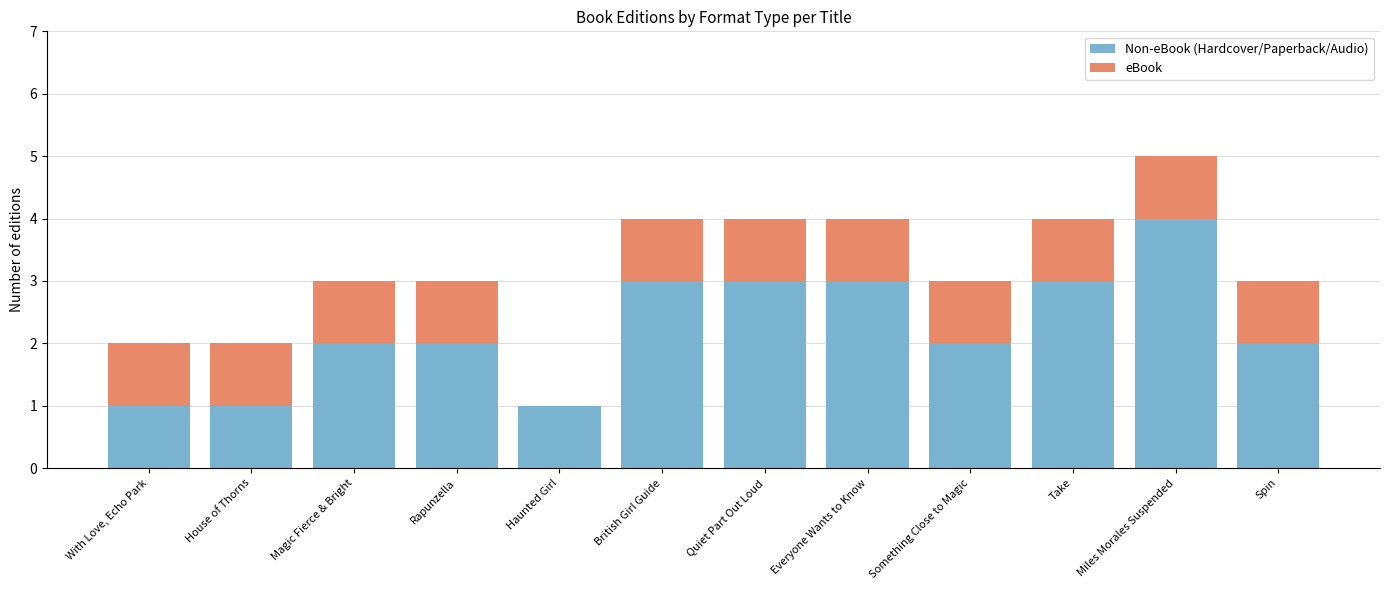

Are the bars horizontal?

No